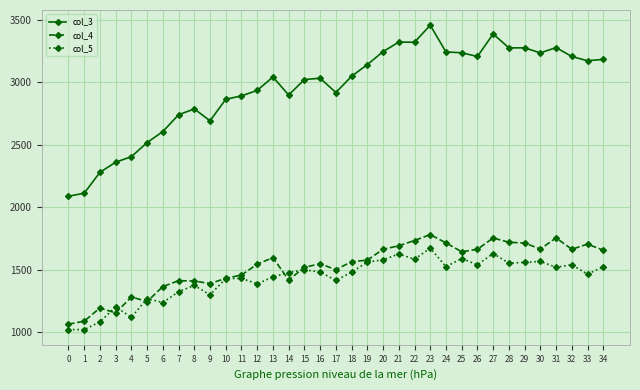

What is the total value across all series at 26?

6412